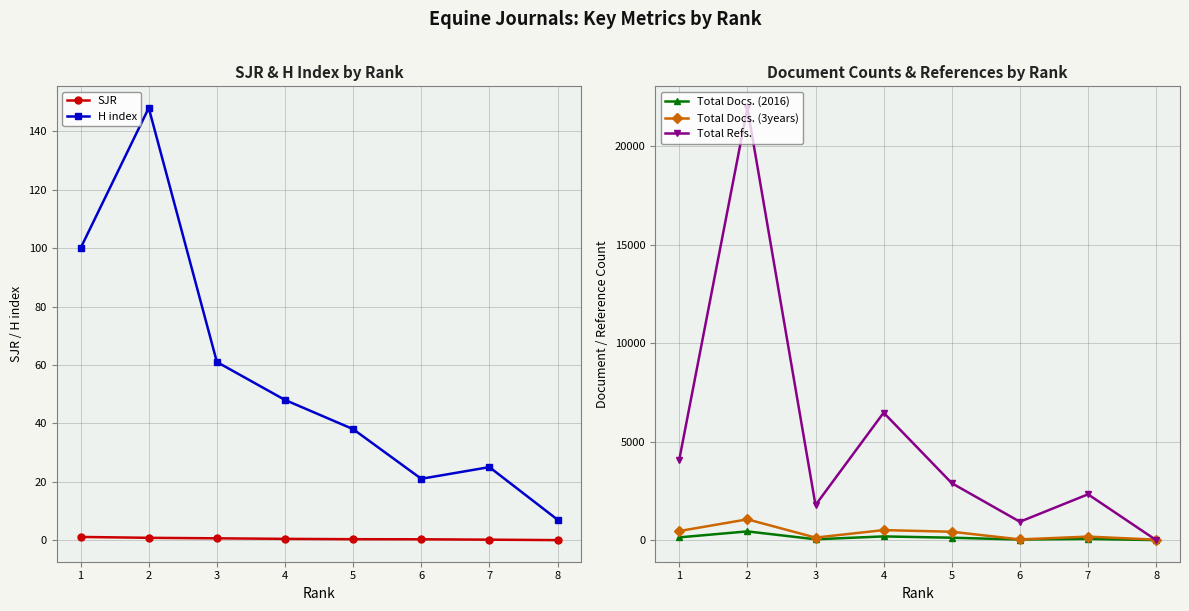

List the labels in order of SJR value, smallest first.

8, 7, 6, 5, 4, 3, 2, 1